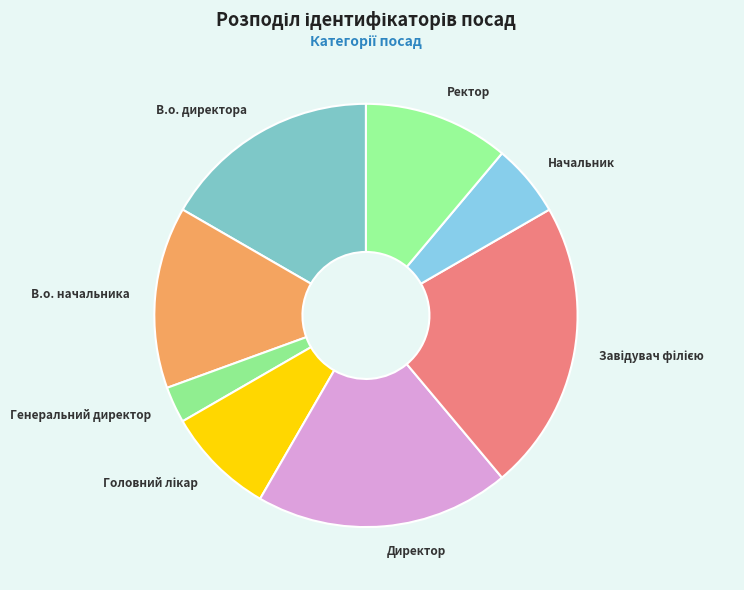

Does any single category account for the majority?

No